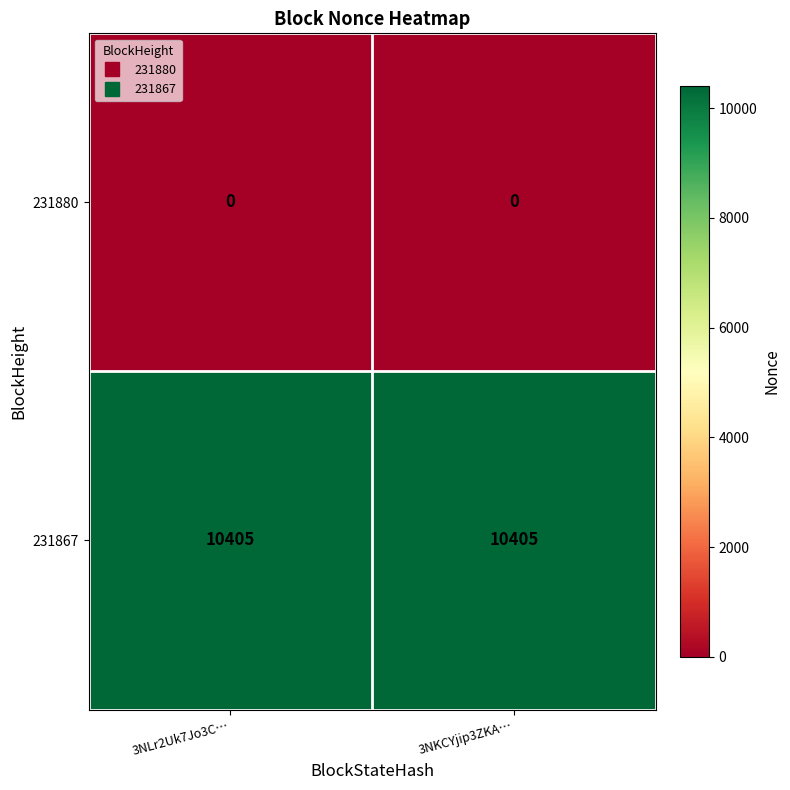

What is the difference between the highest and lowest values at 3NKCYjip3ZKA…?

10405